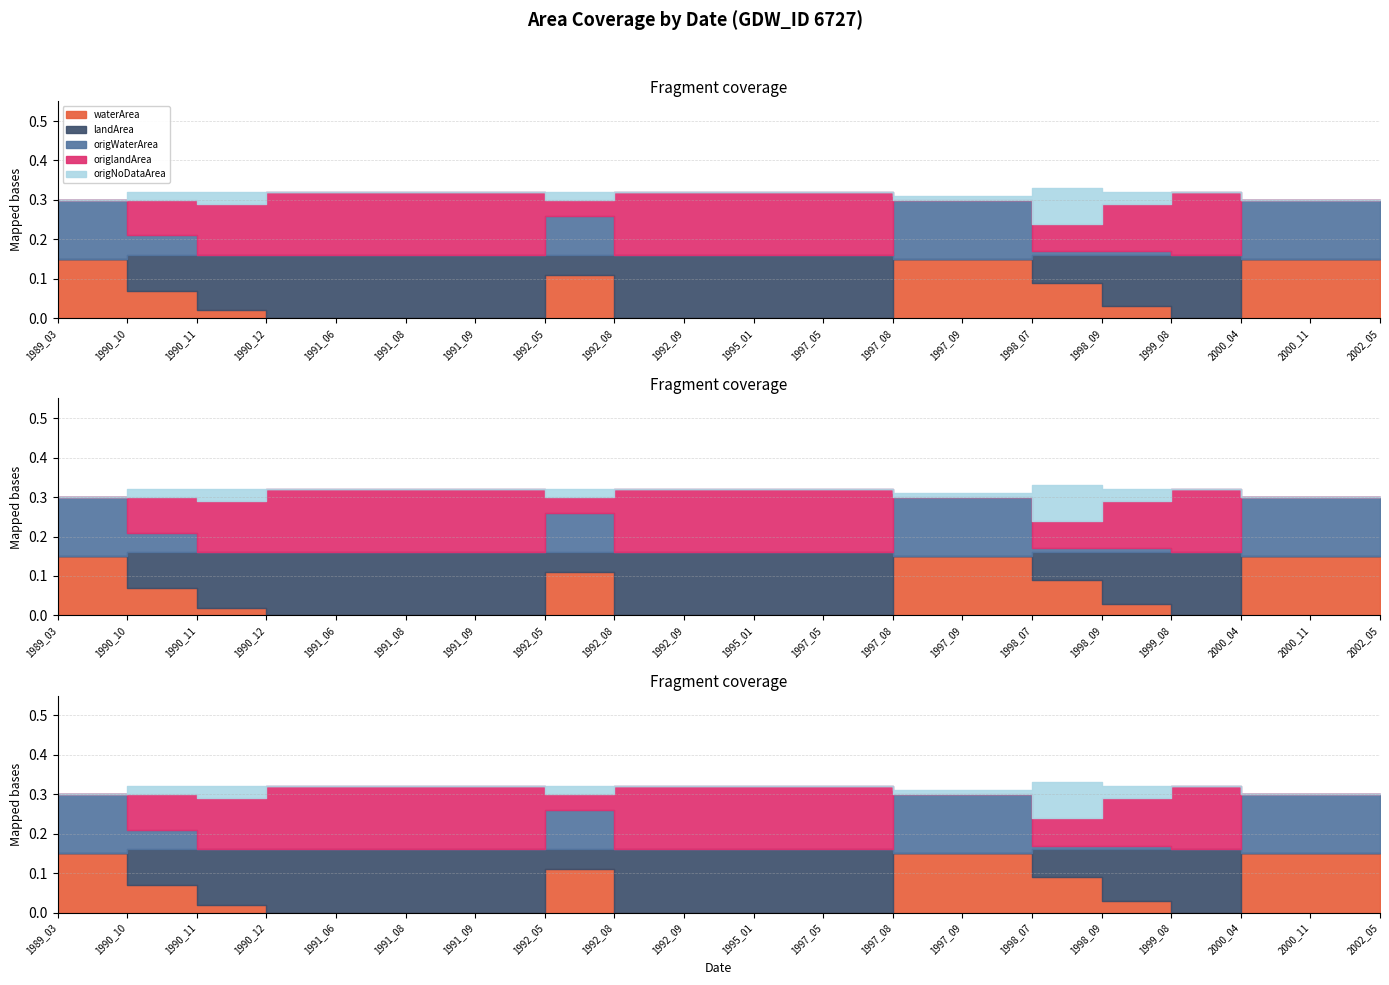

How many lines are shown in the chart?

5